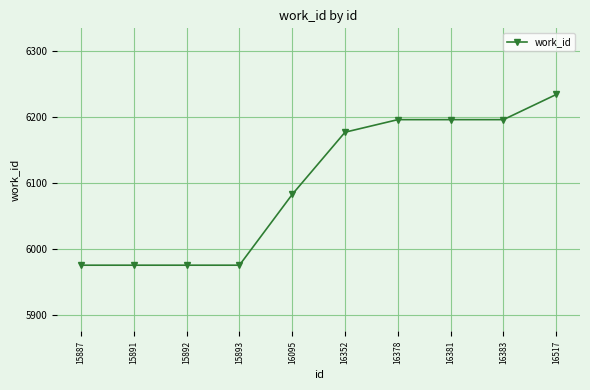

Reading right to left, extract all data points from this chart.

6234	6196	6196	6196	6177	6083	5976	5976	5976	5976